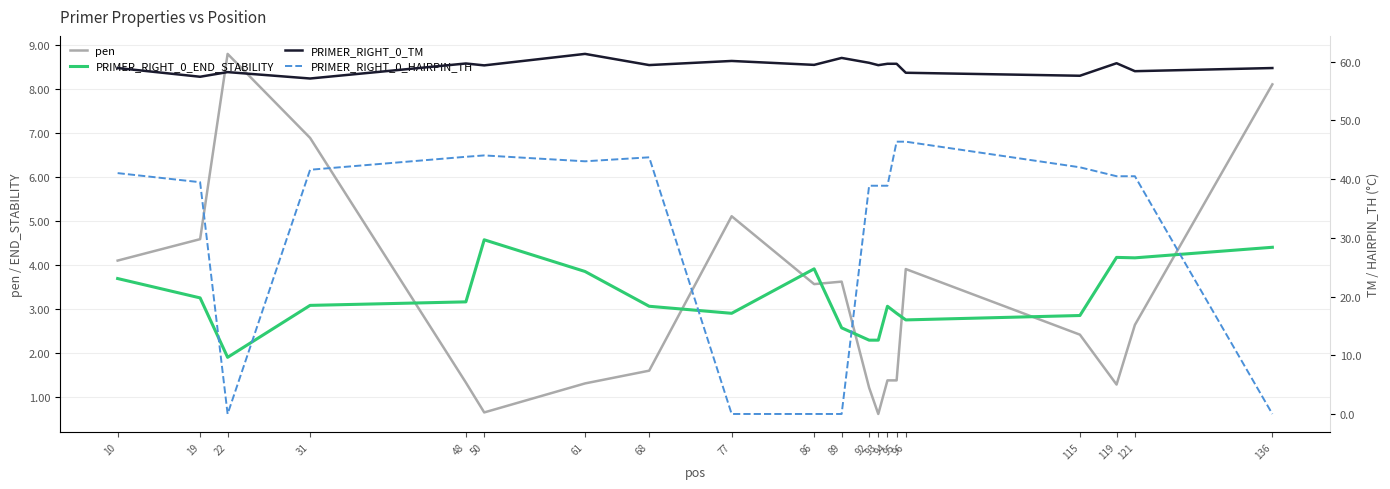

Rank the categories by PRIMER_RIGHT_0_TM value from highest to lowest.

61, 89, 77, 92, 119, 48, 94, 95, 86, 68, 93, 50, 10, 136, 121, 22, 96, 115, 19, 31